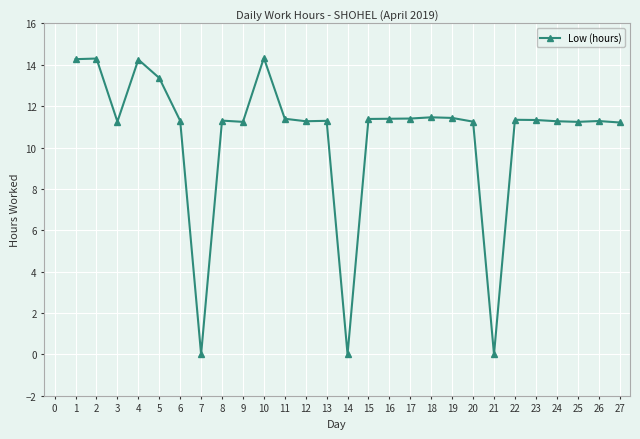

What is the ratio of the value at 20 to the value at 22?

1.0